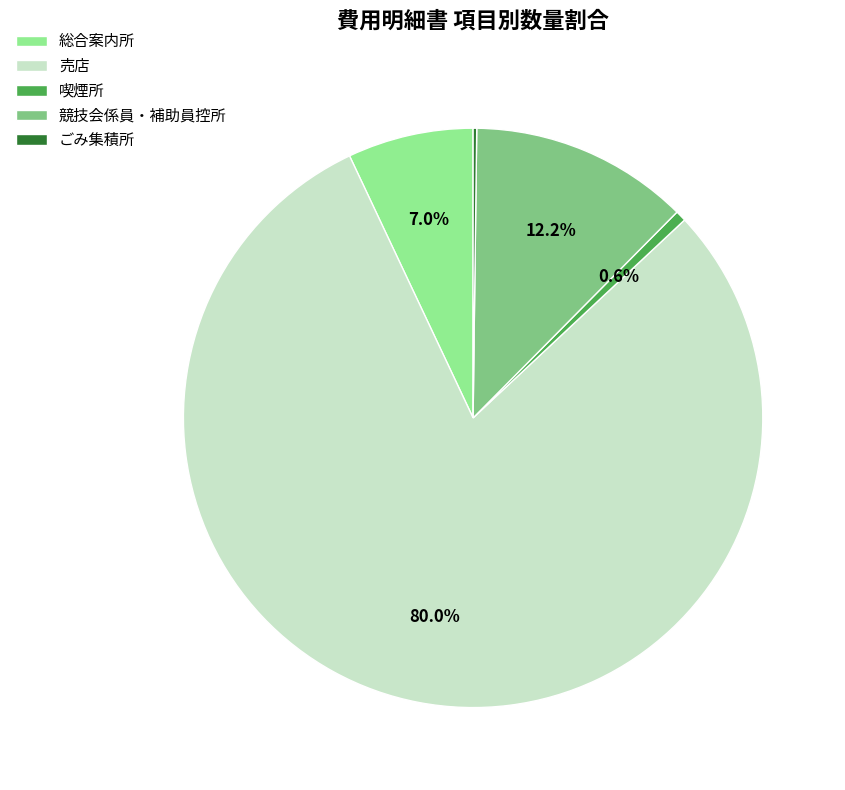

What is the largest slice in the pie chart?

売店